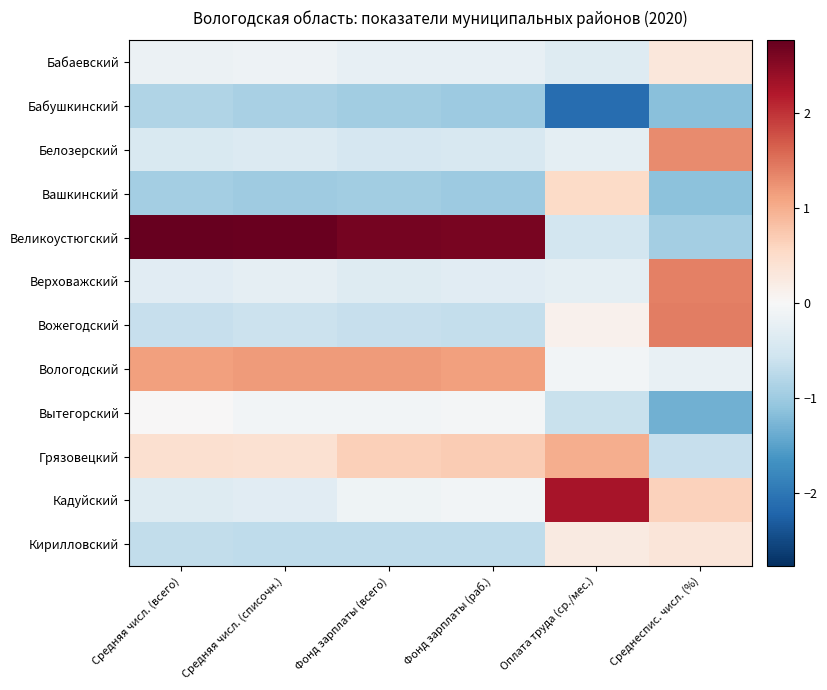

Which has a higher value, Средняя числ. (всего) or Фонд зарплаты (всего)?

Средняя числ. (всего)